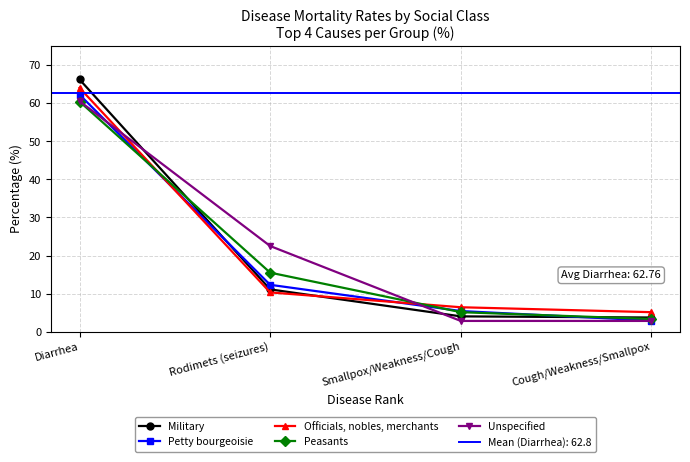

Where do Petty bourgeoisie and Peasants first cross each other?

Diarrhea and Rodimets (seizures)